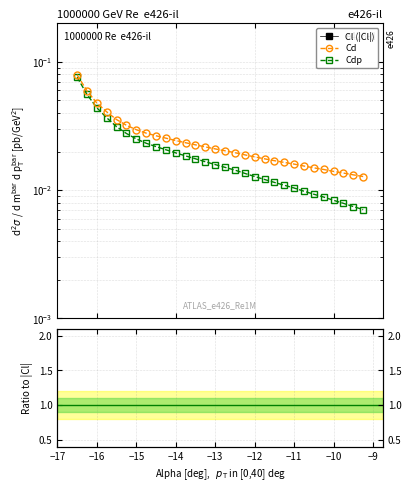

Reading right to left, list all the values displayed in this chart.

Cl (|Cl|): 0.9	1.0	1.0	1.0	1.0	1.1	1.1	1.1	1.1	1.1	1.2	1.2	1.2	1.2	1.3	1.3	1.3	1.3	1.3	1.3	1.4	1.4	1.4	1.4	1.4	1.3	1.3	1.3	1.3	1.2
Cd: 0.0	0.0	0.0	0.0	0.0	0.0	0.0	0.0	0.0	0.0	0.0	0.0	0.0	0.0	0.0	0.0	0.0	0.0	0.0	0.0	0.0	0.0	0.0	0.0	0.0	0.0	0.0	0.0	0.1	0.1
Cdp: 0.0	0.0	0.0	0.0	0.0	0.0	0.0	0.0	0.0	0.0	0.0	0.0	0.0	0.0	0.0	0.0	0.0	0.0	0.0	0.0	0.0	0.0	0.0	0.0	0.0	0.0	0.0	0.0	0.1	0.1
Cd/|Cl|: 0.0	0.0	0.0	0.0	0.0	0.0	0.0	0.0	0.0	0.0	0.0	0.0	0.0	0.0	0.0	0.0	0.0	0.0	0.0	0.0	0.0	0.0	0.0	0.0	0.0	0.0	0.0	0.0	0.0	0.1
Cdp/|Cl|: 0.0	0.0	0.0	0.0	0.0	0.0	0.0	0.0	0.0	0.0	0.0	0.0	0.0	0.0	0.0	0.0	0.0	0.0	0.0	0.0	0.0	0.0	0.0	0.0	0.0	0.0	0.0	0.0	0.0	0.1